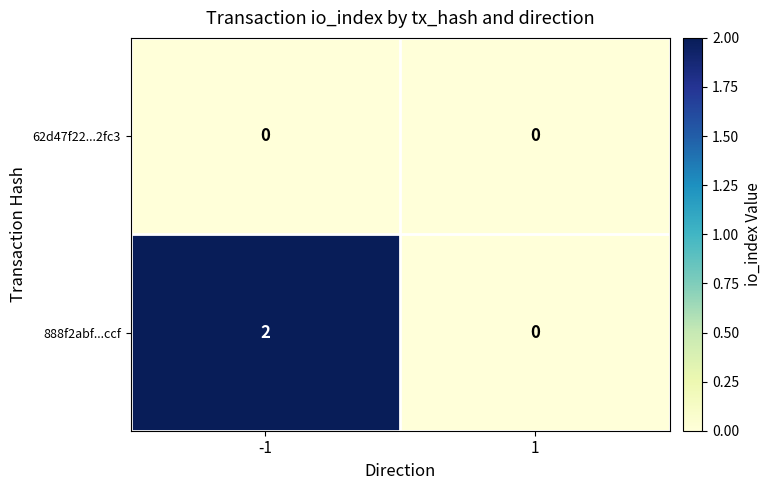

At -1, list the series in order from largest to smallest.

888f2abf...ccf, 62d47f22...2fc3